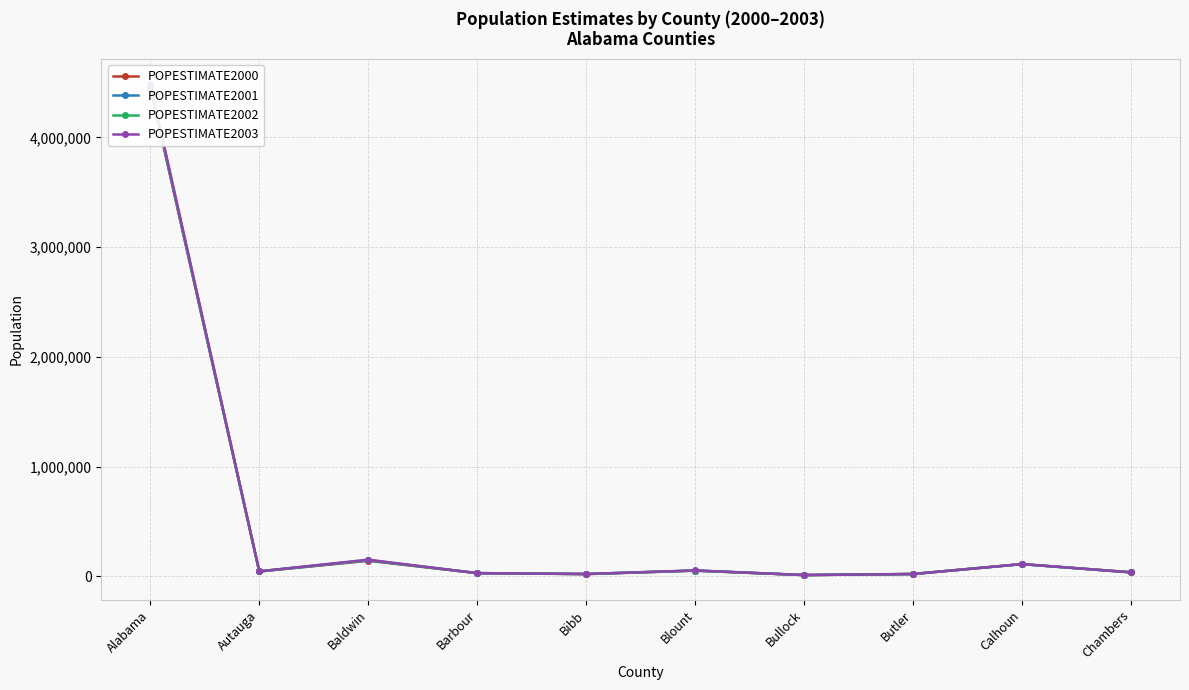

What is the smallest value displayed?

11263